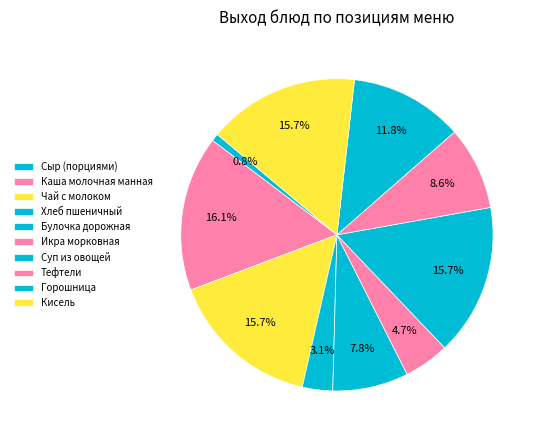

To the nearest percent, what is the difference between the largest and smallest slice percentages?

15%